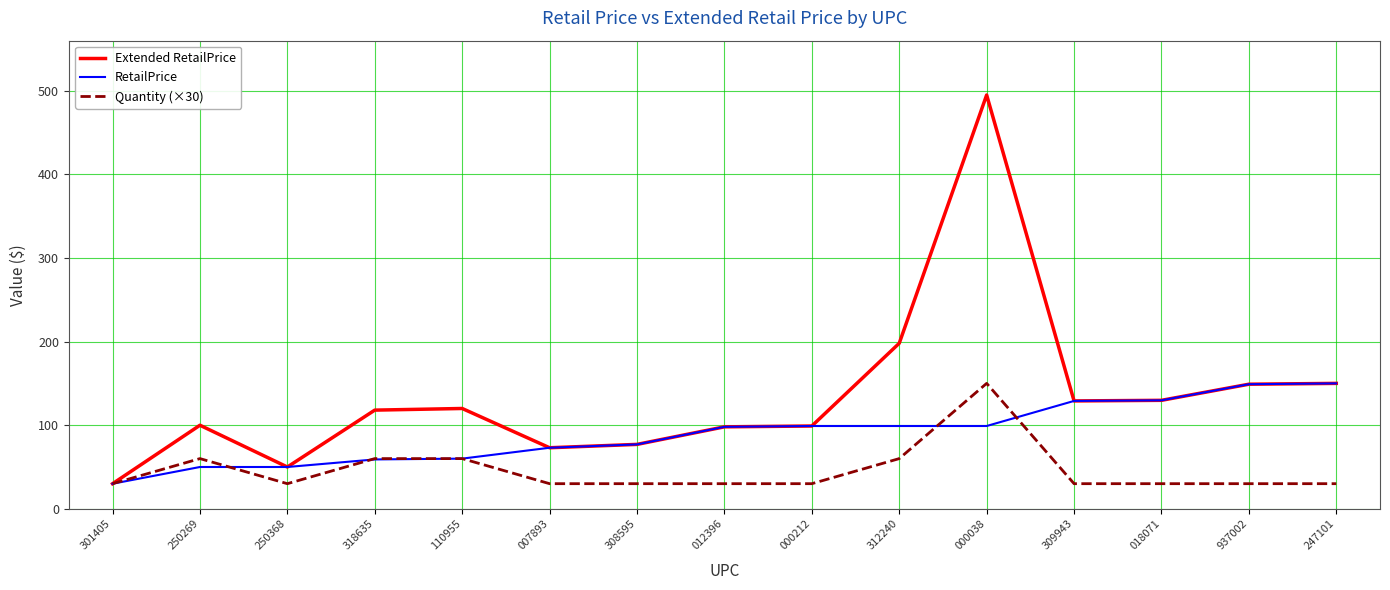

List the series in order of their overall mean, highest first.

Extended RetailPrice, RetailPrice, Quantity (×30)